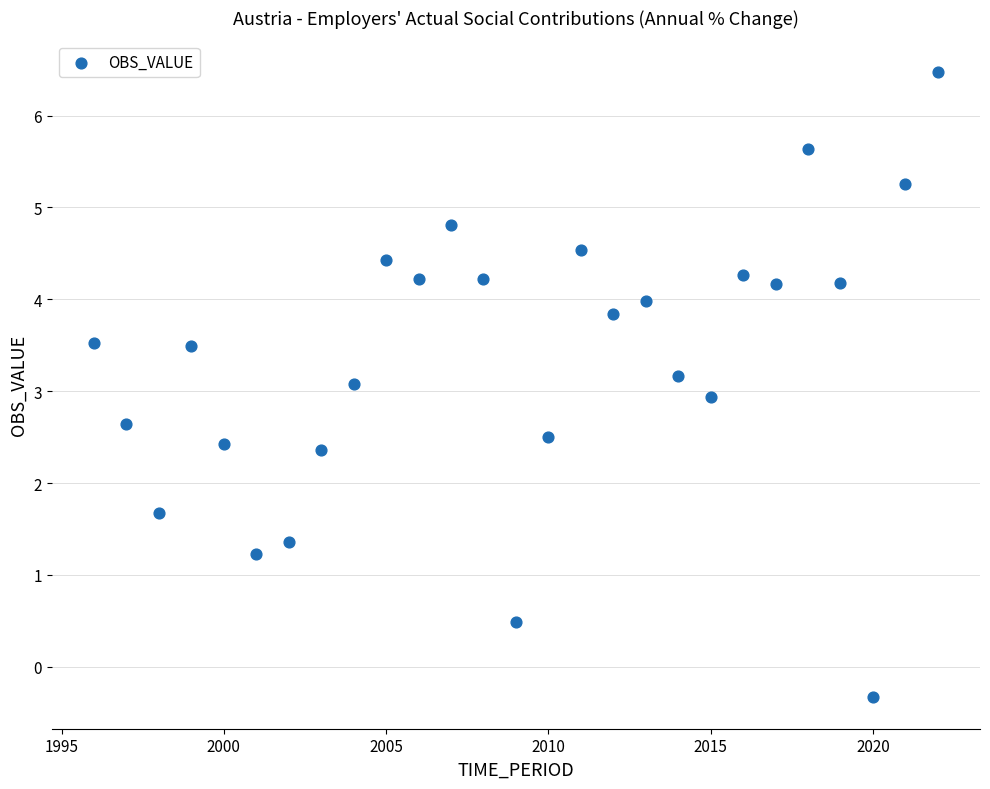

What is the range of X values (max minus min)?

26.0